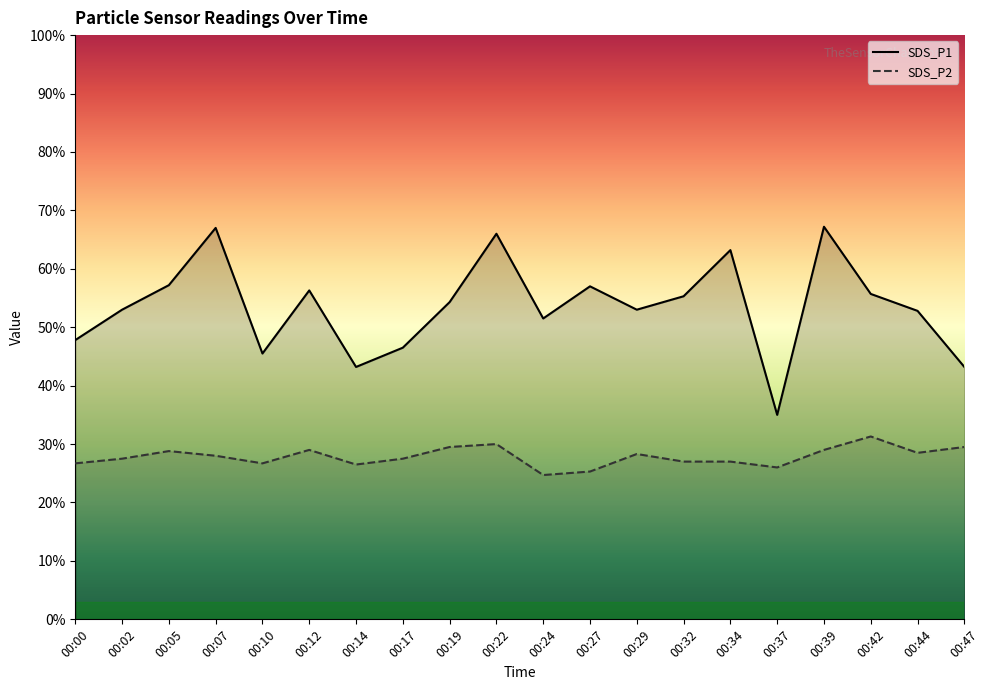

Reading left to right, transcribe all the data shown in this chart.

SDS_P1: 00:00=4.8	00:02=5.3	00:05=5.7	00:07=6.7	00:10=4.5	00:12=5.6	00:14=4.3	00:17=4.7	00:19=5.4	00:22=6.6	00:24=5.2	00:27=5.7	00:29=5.3	00:32=5.5	00:34=6.3	00:37=3.5	00:39=6.7	00:42=5.6	00:44=5.3	00:47=4.3
SDS_P2: 00:00=2.7	00:02=2.8	00:05=2.9	00:07=2.8	00:10=2.7	00:12=2.9	00:14=2.6	00:17=2.8	00:19=3.0	00:22=3.0	00:24=2.5	00:27=2.5	00:29=2.8	00:32=2.7	00:34=2.7	00:37=2.6	00:39=2.9	00:42=3.1	00:44=2.9	00:47=3.0